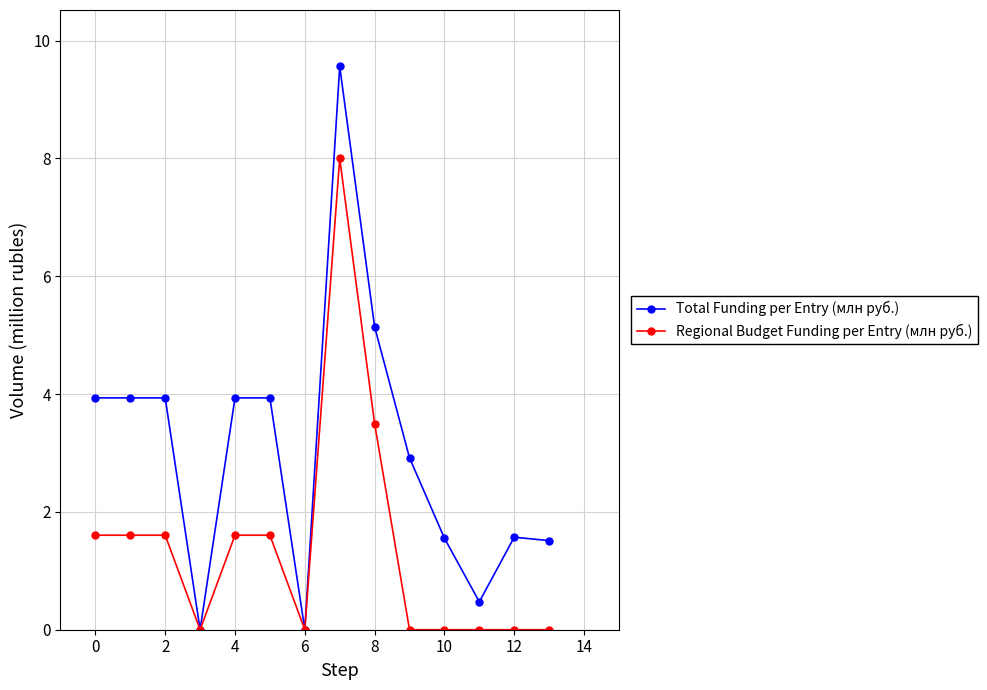

What is the maximum value shown in the chart?

9.6